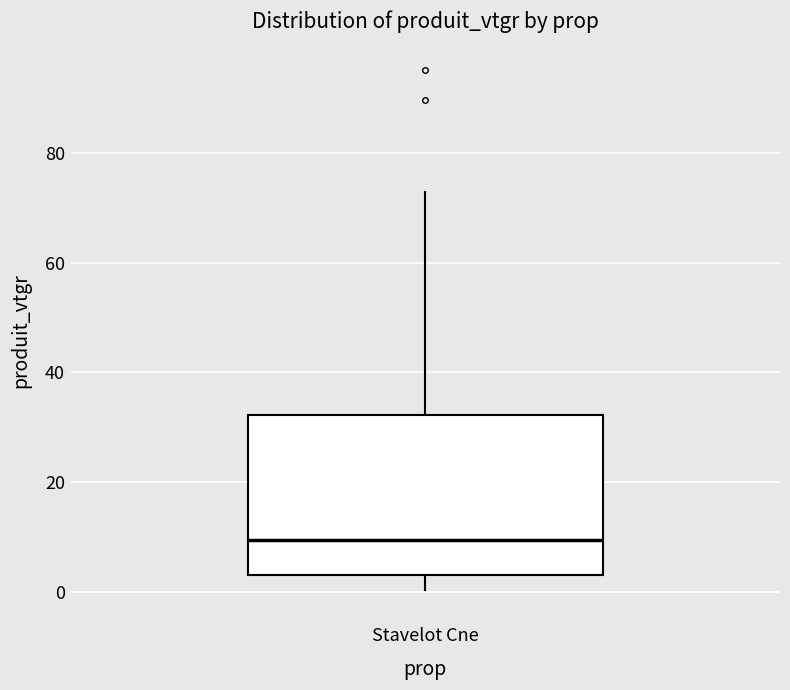

Transcribe this box plot: give where the median line is, the range the box spans, and where the two whiskers end, as read against the y-axis. The values are not printed on the chart, so give them approximately, as read against the axis.

median 10, box 4 to 32, whiskers 0 to 72